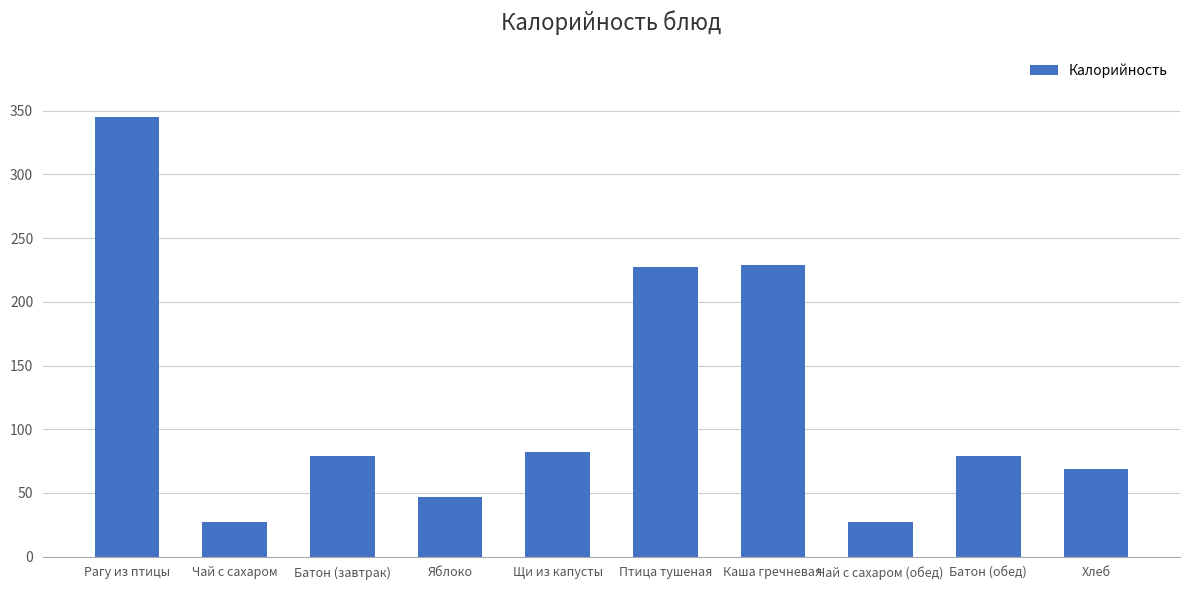

What is the sum of the values at Батон (завтрак) and Каша гречневая?

307.5